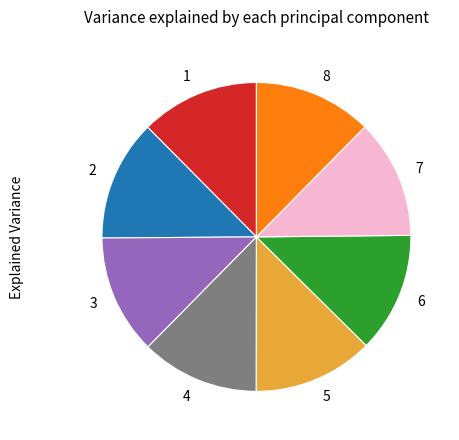

Is there a majority slice in this chart?

No